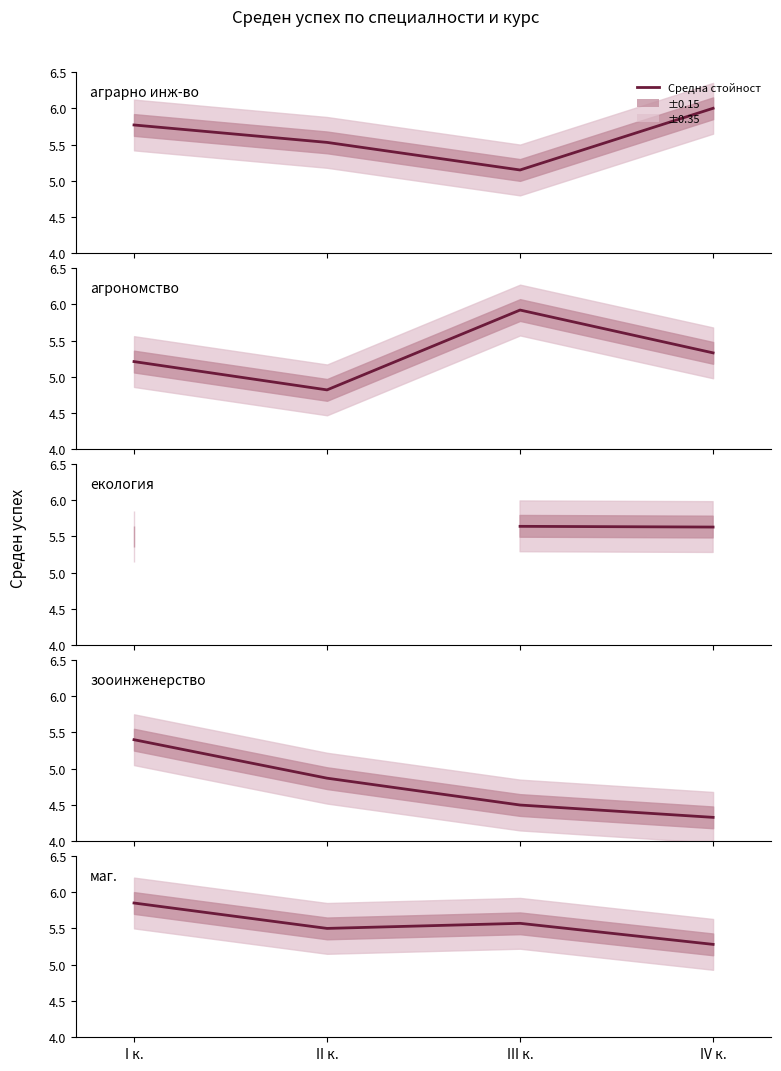

What is the difference between the maximum and minimum values in the екология series?

0.1